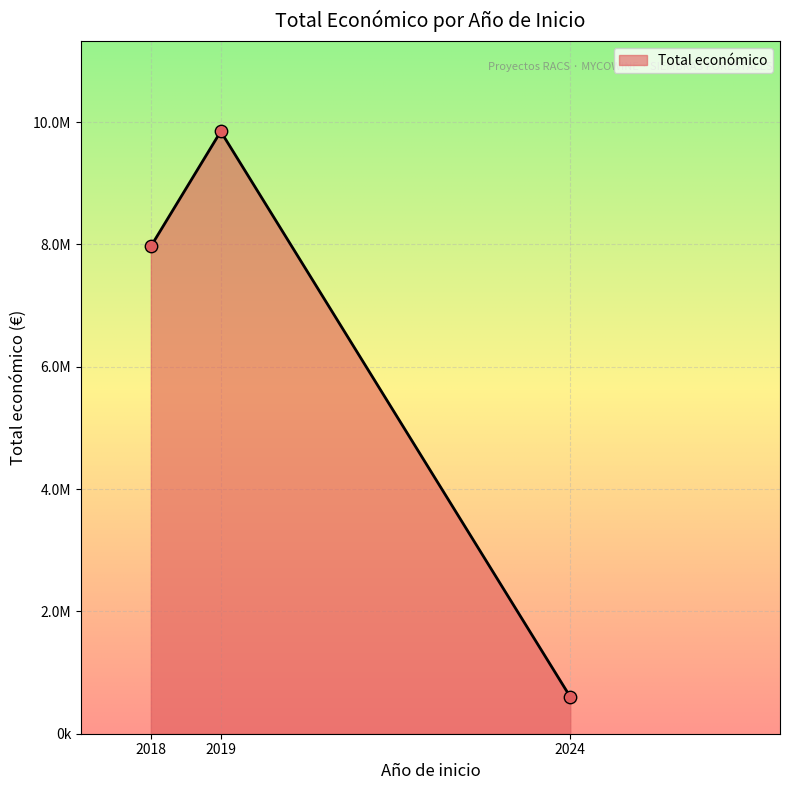

Is this an area chart (filled region under the line)?

Yes